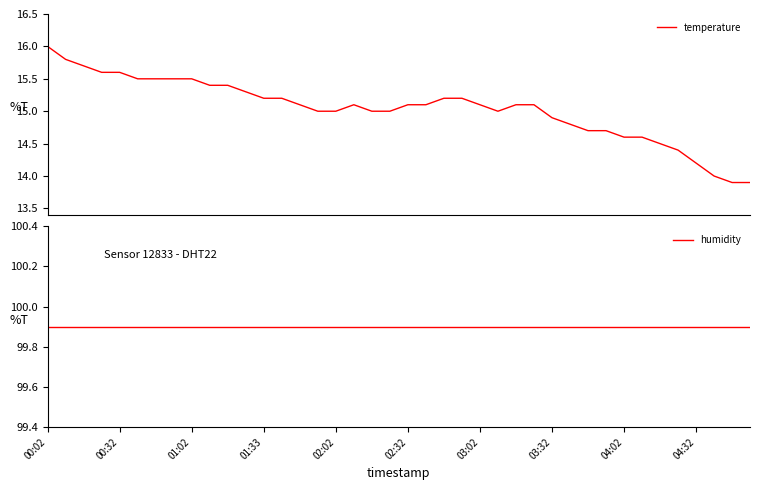

What is the highest value of the temperature series?

16.0